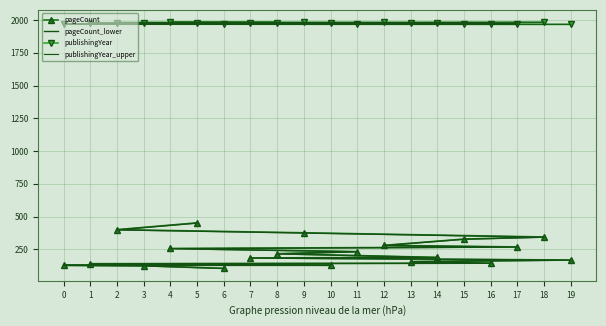

Which series has the largest range (max minus min)?

pageCount